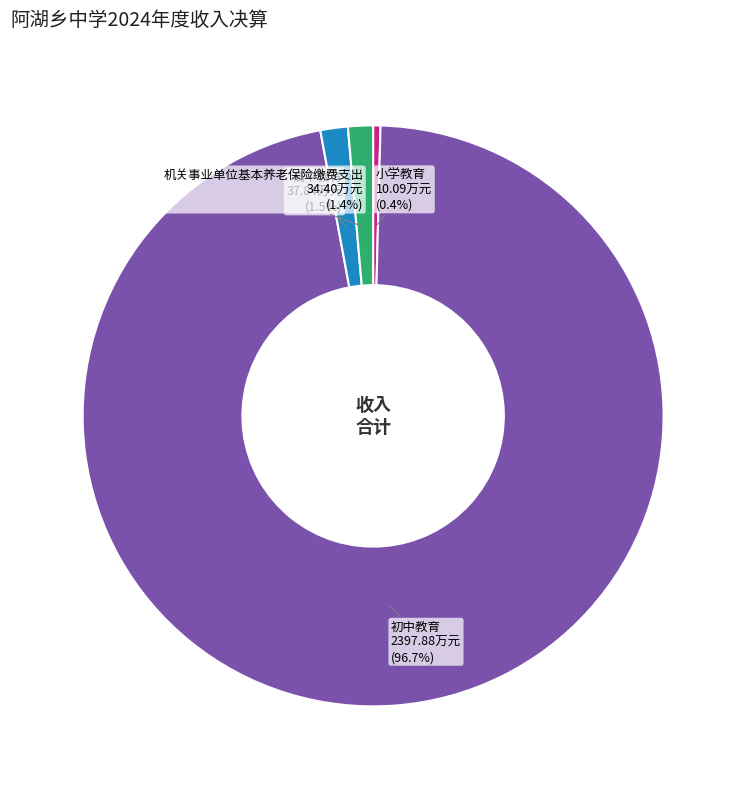

Is the sum of 机关事业单位基本养老保险缴费支出 and 初中教育 greater than half?

Yes